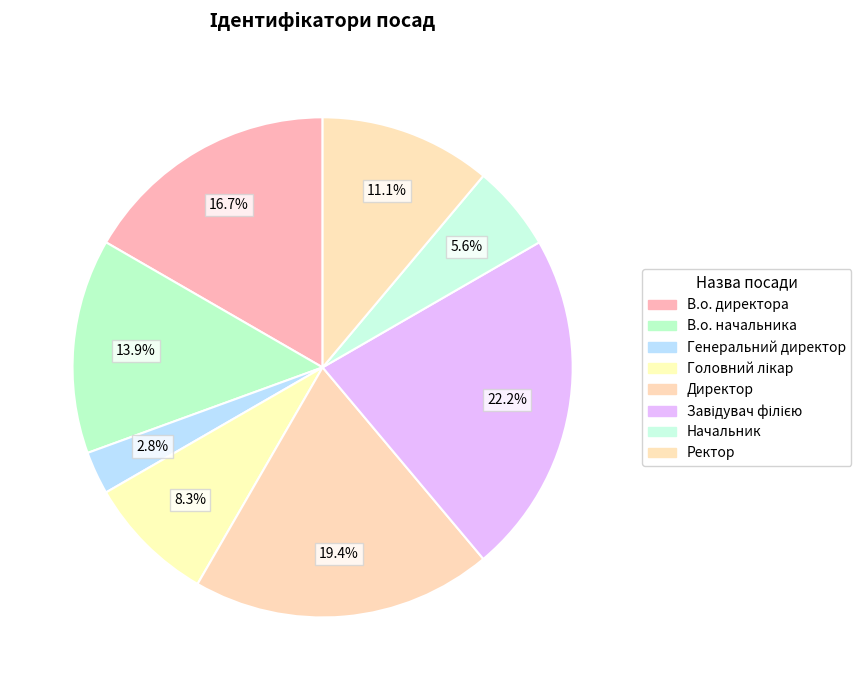

To the nearest percent, what portion does Генеральний директор represent?

3%